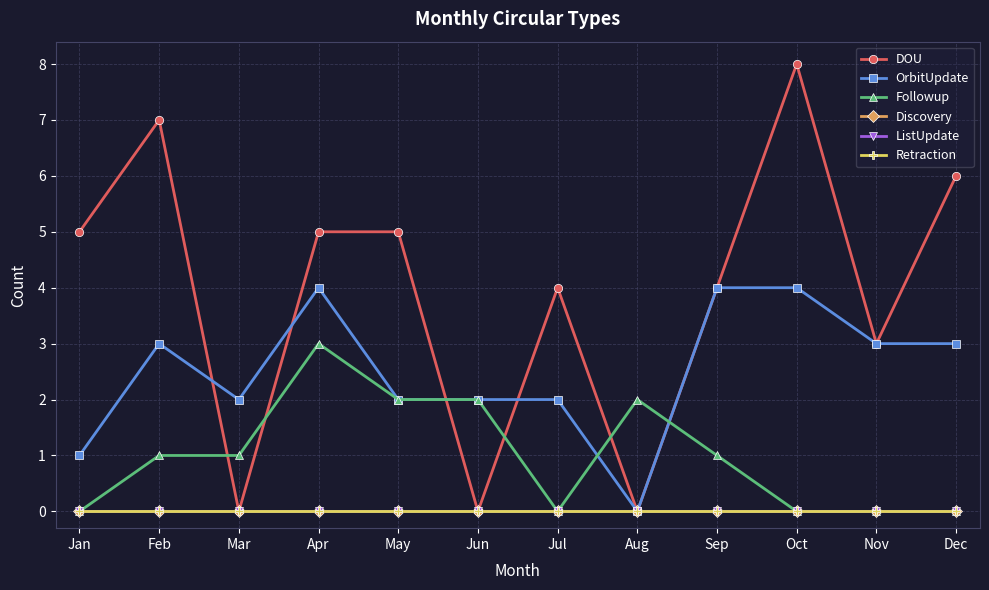

Reading right to left, extract all data points from this chart.

DOU: 6	3	8	4	0	4	0	5	5	0	7	5
OrbitUpdate: 3	3	4	4	0	2	2	2	4	2	3	1
Followup: 0	0	0	1	2	0	2	2	3	1	1	0
Discovery: 0	0	0	0	0	0	0	0	0	0	0	0
ListUpdate: 0	0	0	0	0	0	0	0	0	0	0	0
Retraction: 0	0	0	0	0	0	0	0	0	0	0	0